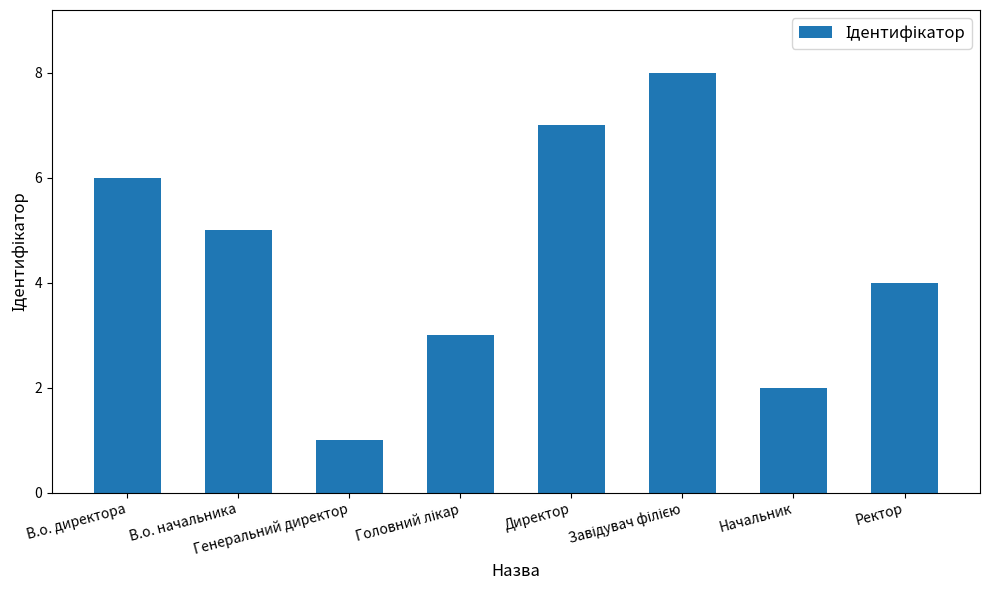

What is the label of the 8th bar from the right?

В.о. директора